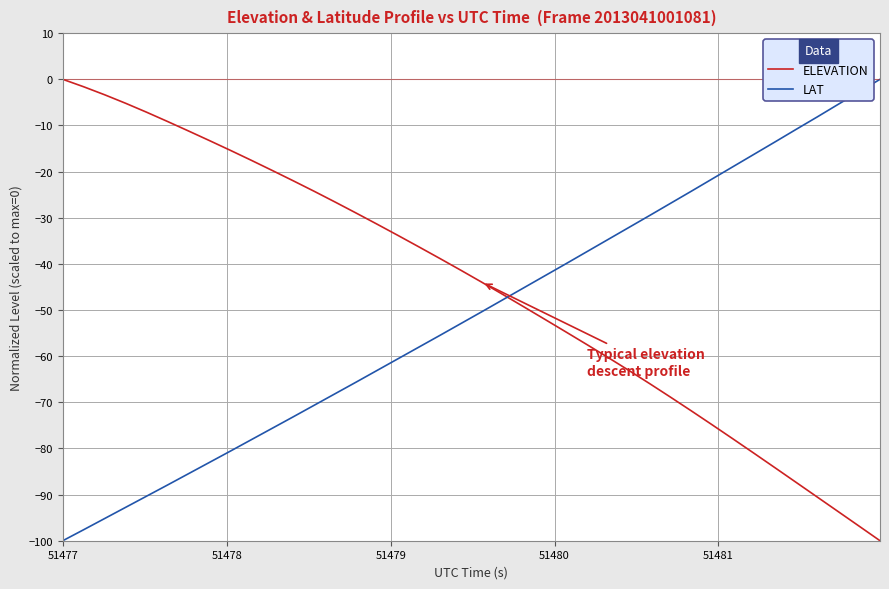

List the series in order of their overall mean, highest first.

ELEVATION, LAT